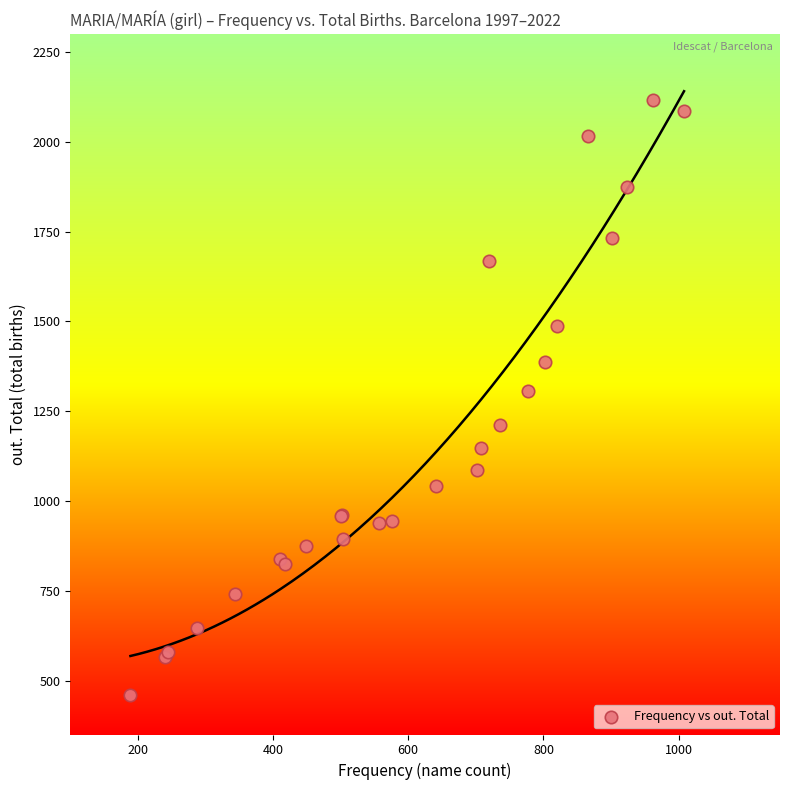

What Y value in the scatter plot is closest to 1287?

1307